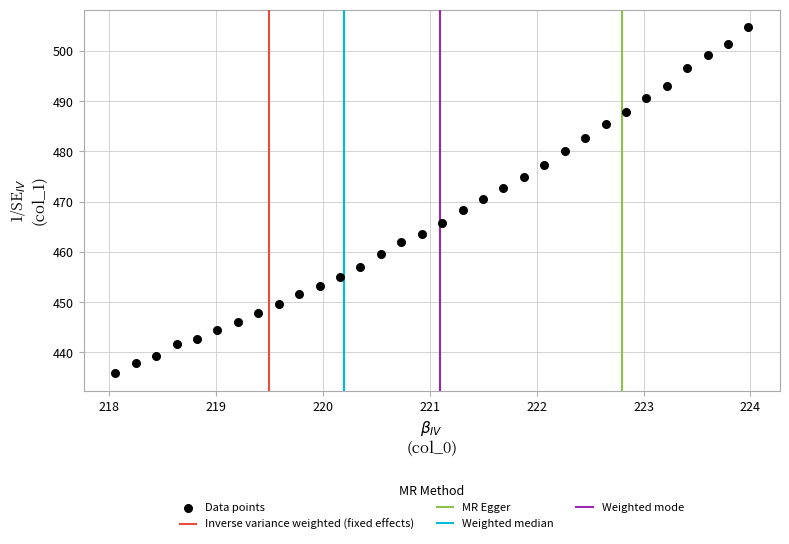

What is the range of Y values (max minus min)?

68.9